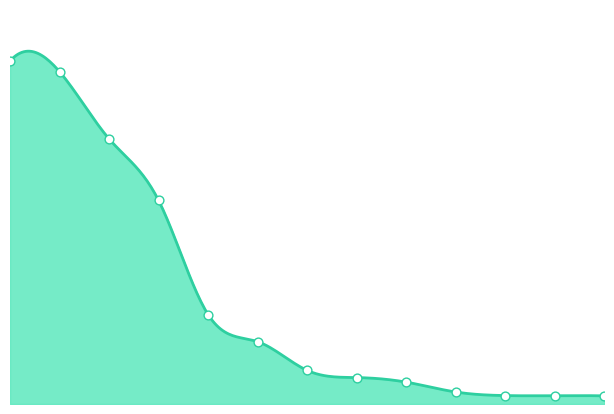

What is the change in value from 28 to 9?

-1200992